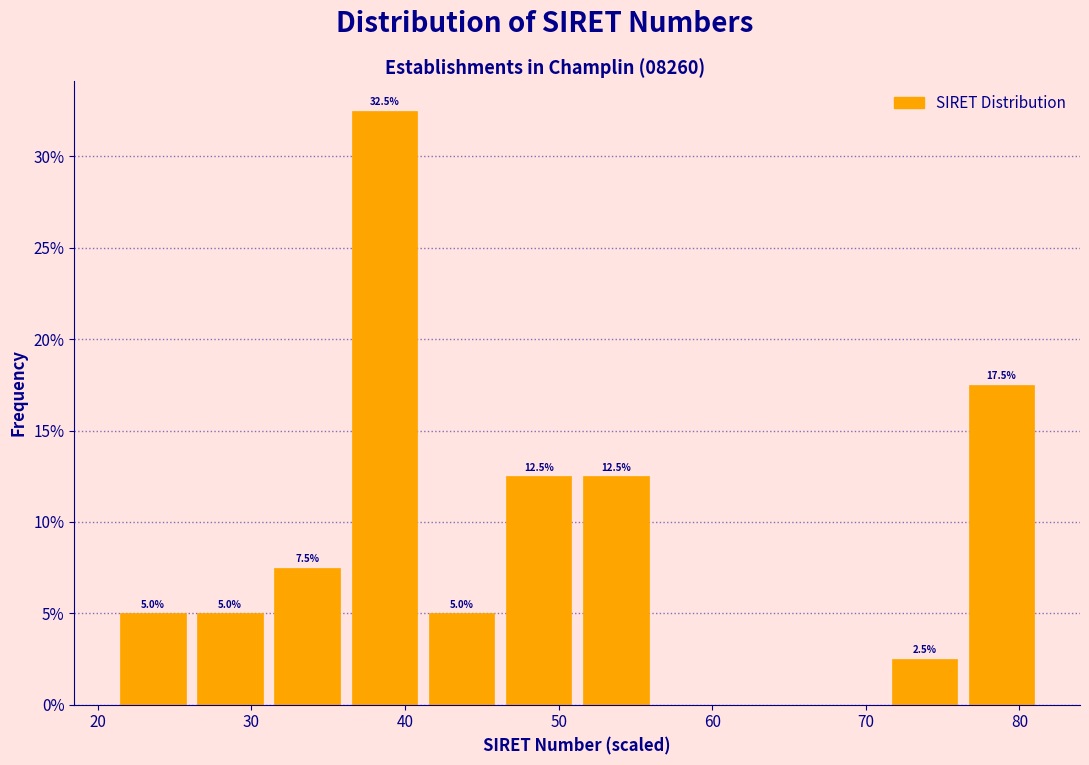

Which range on the x-axis has the tallest bar?

36 to 41